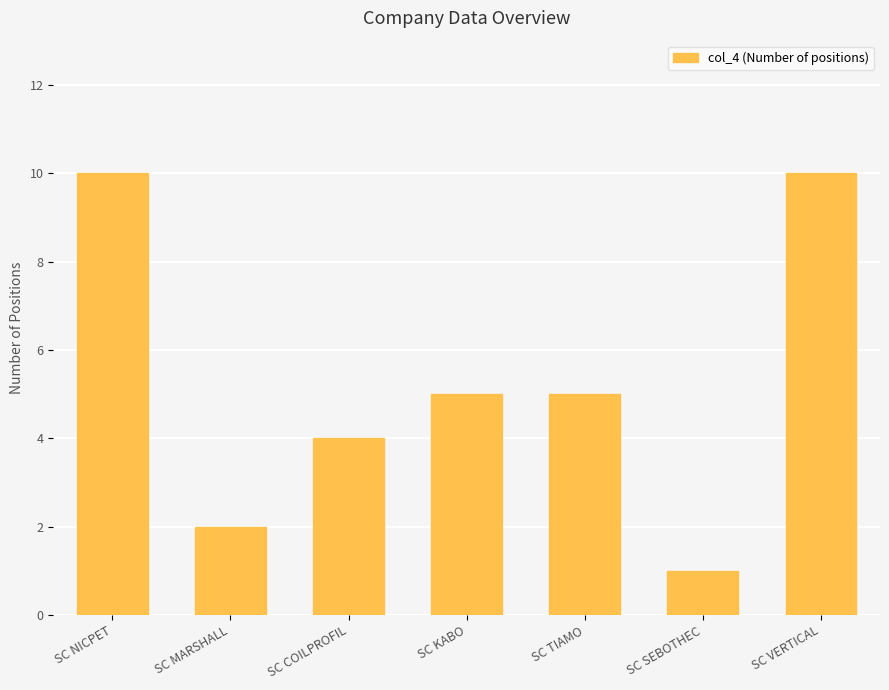

Reading left to right, transcribe all the data shown in this chart.

10	2	4	5	5	1	10